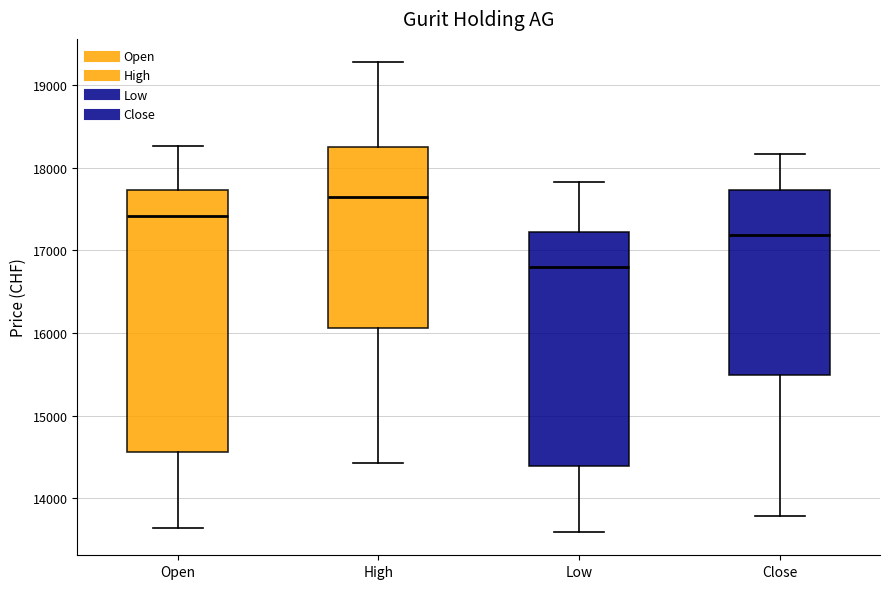

Which box has the lowest median line?

Low